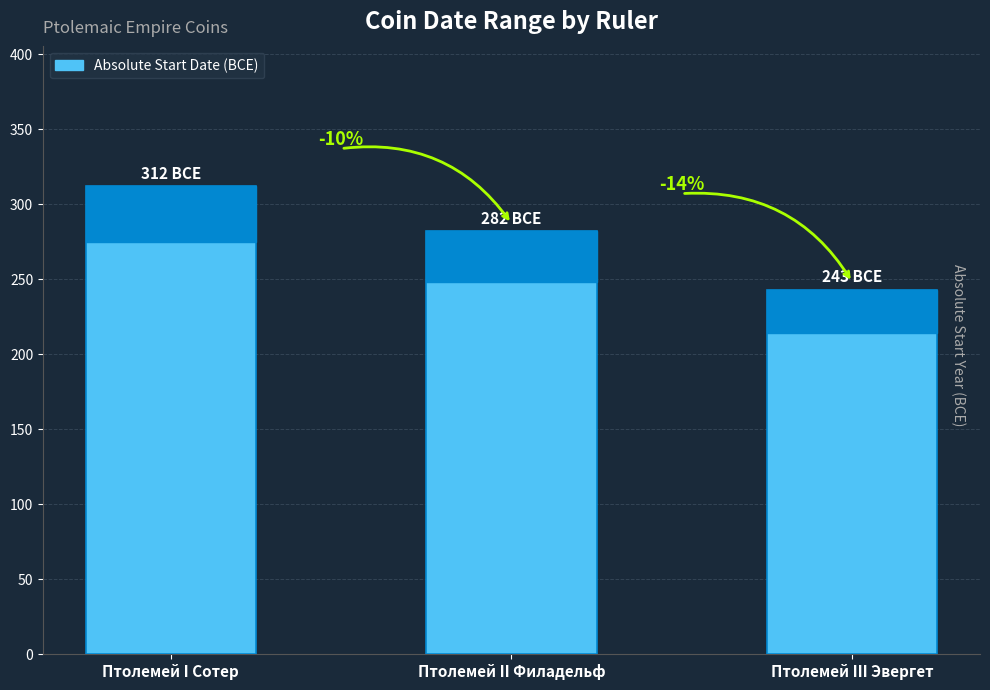

Reading left to right, what are all the values shown in this chart?

312	282	243